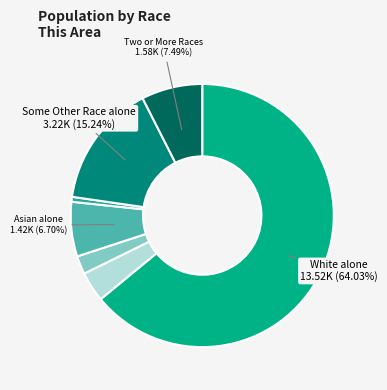

Is there any slice that represents more than half of the pie?

Yes